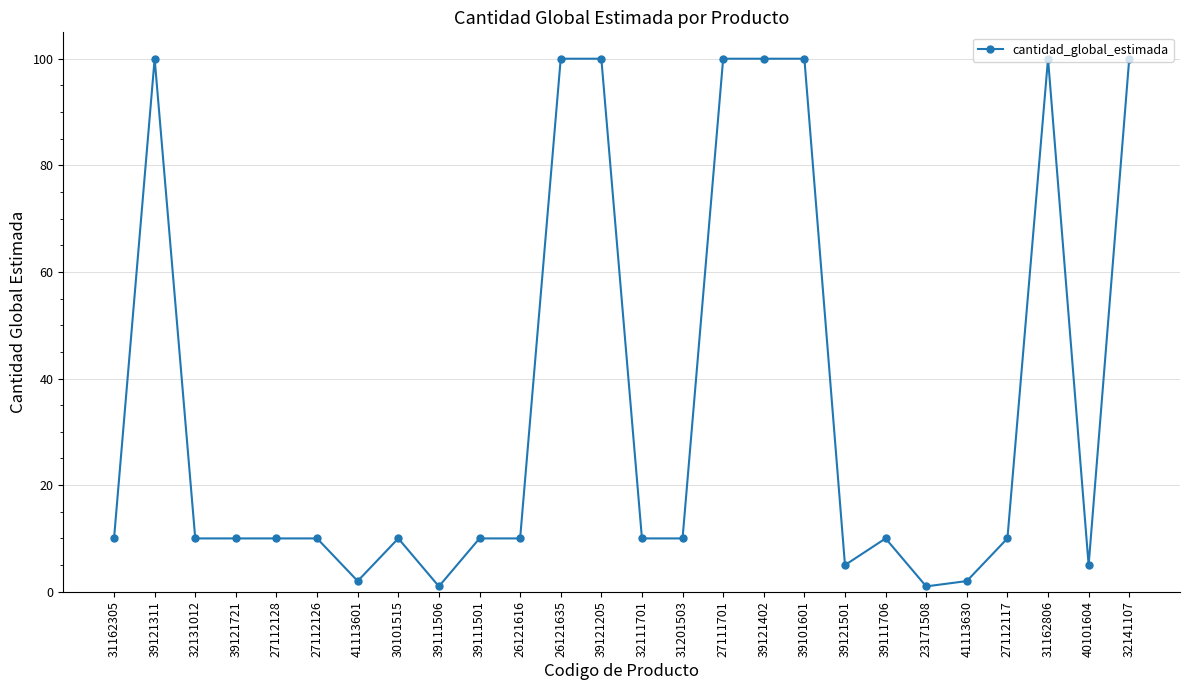

Reading left to right, extract all data points from this chart.

10	100	10	10	10	10	2	10	1	10	10	100	100	10	10	100	100	100	5	10	1	2	10	100	5	100